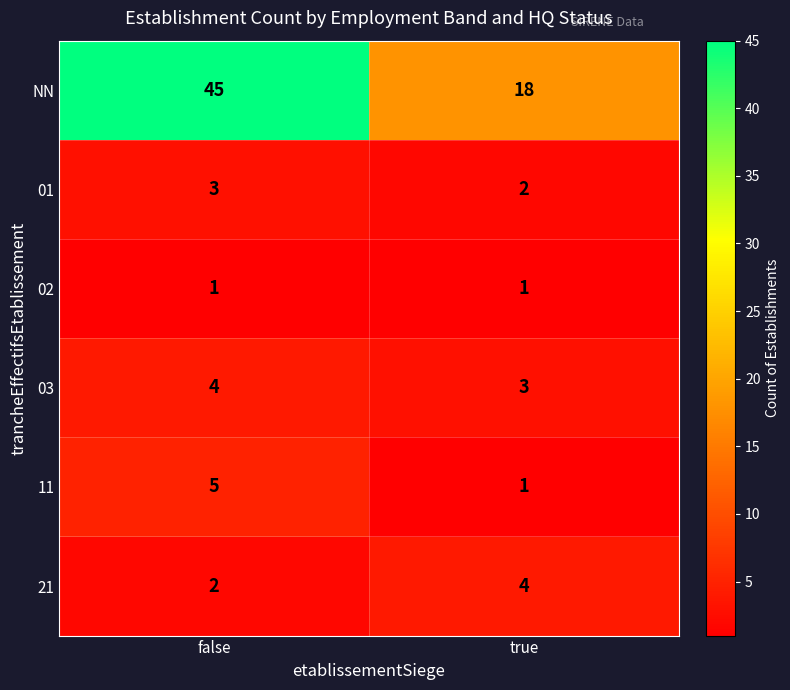

Reading left to right, extract all data points from this chart.

NN: false=45	true=18
01: false=3	true=2
02: false=1	true=1
03: false=4	true=3
11: false=5	true=1
21: false=2	true=4